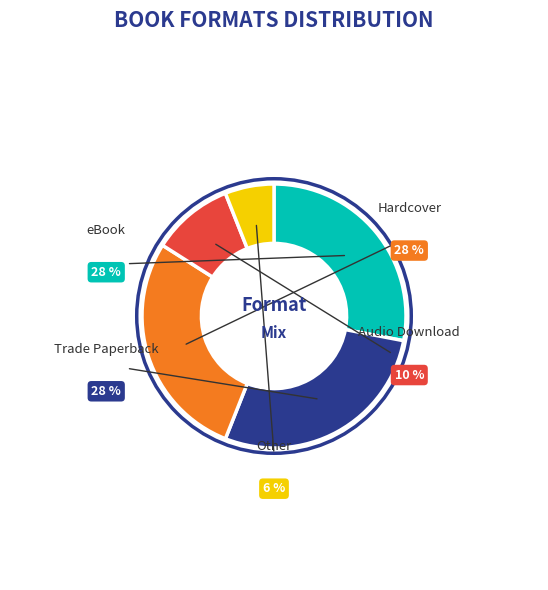

Which category has the smallest portion of the pie?

Other